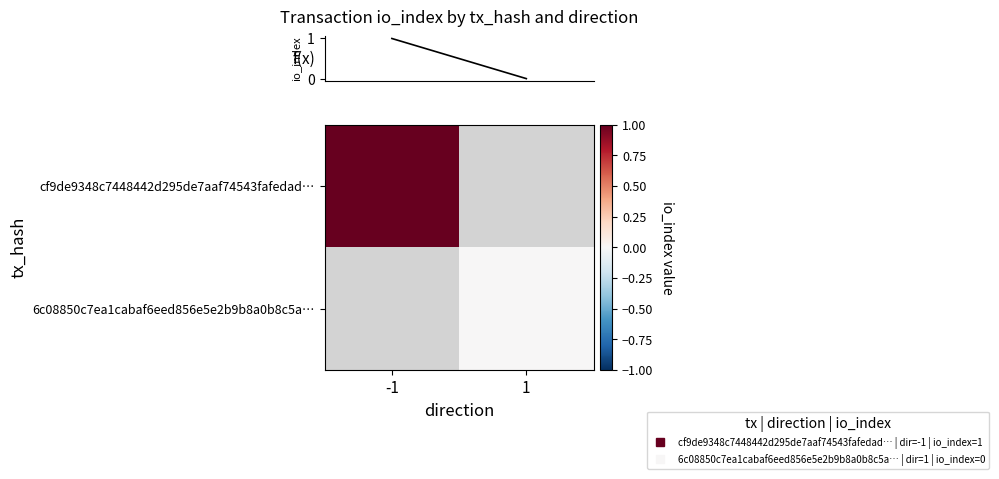

Which has a higher value, 1 or -1?

-1